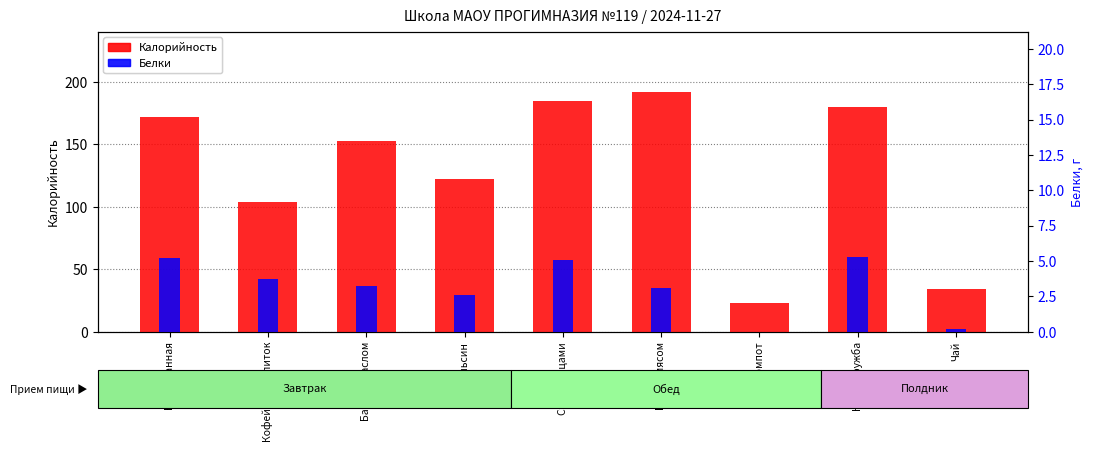

What are all the series names shown in the legend?

Калорийность, Белки